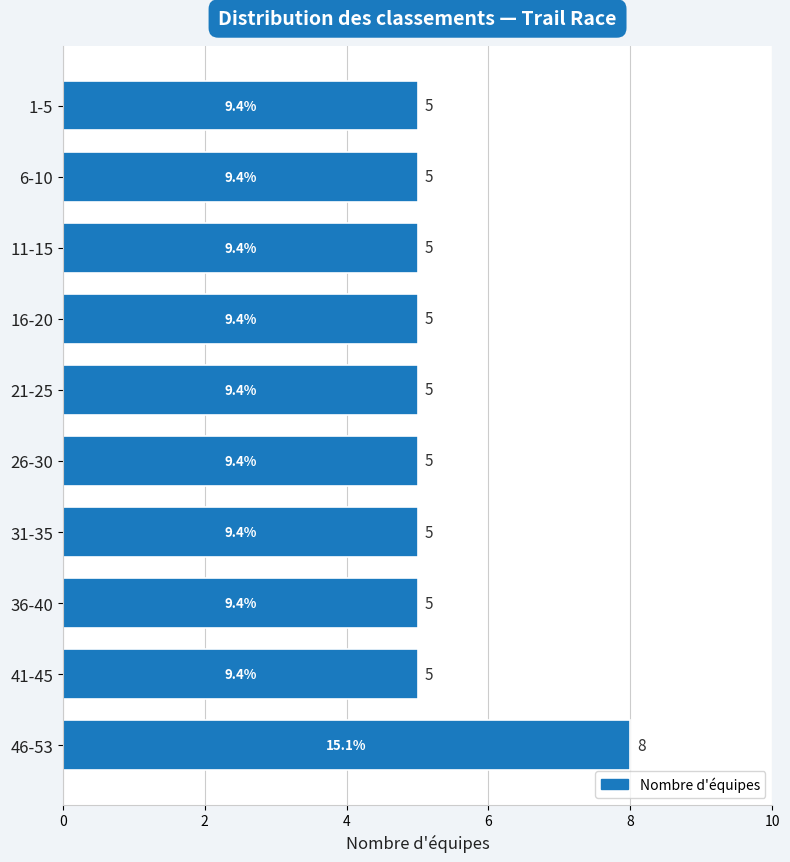

Reading top to bottom, what are all the values shown in this chart?

1-5=5	6-10=5	11-15=5	16-20=5	21-25=5	26-30=5	31-35=5	36-40=5	41-45=5	46-53=8